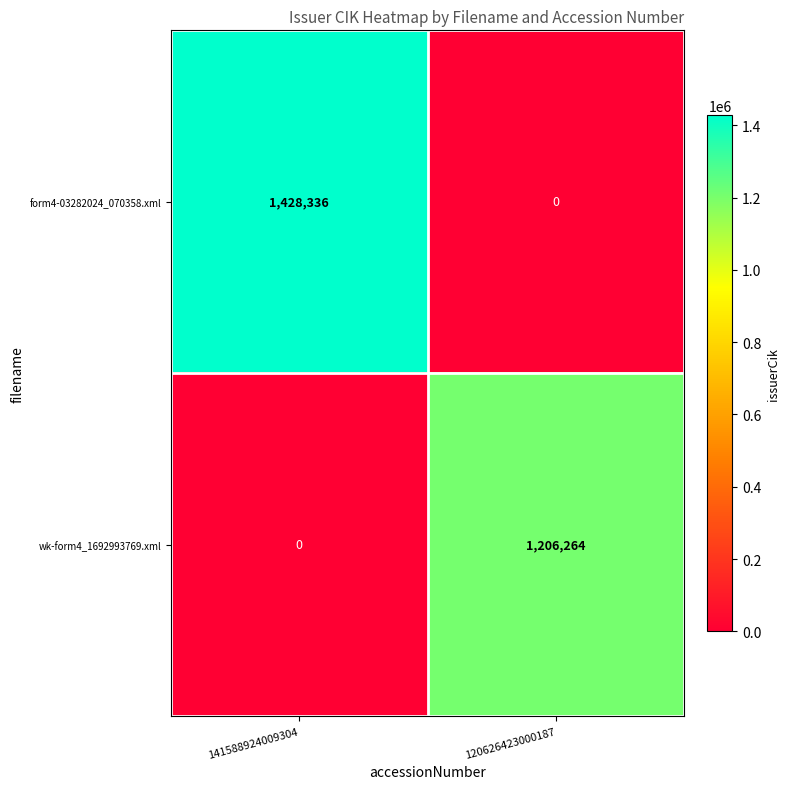

What is the difference between the form4-03282024_070358.xml values at 141588924009304 and 120626423000187?

1428336